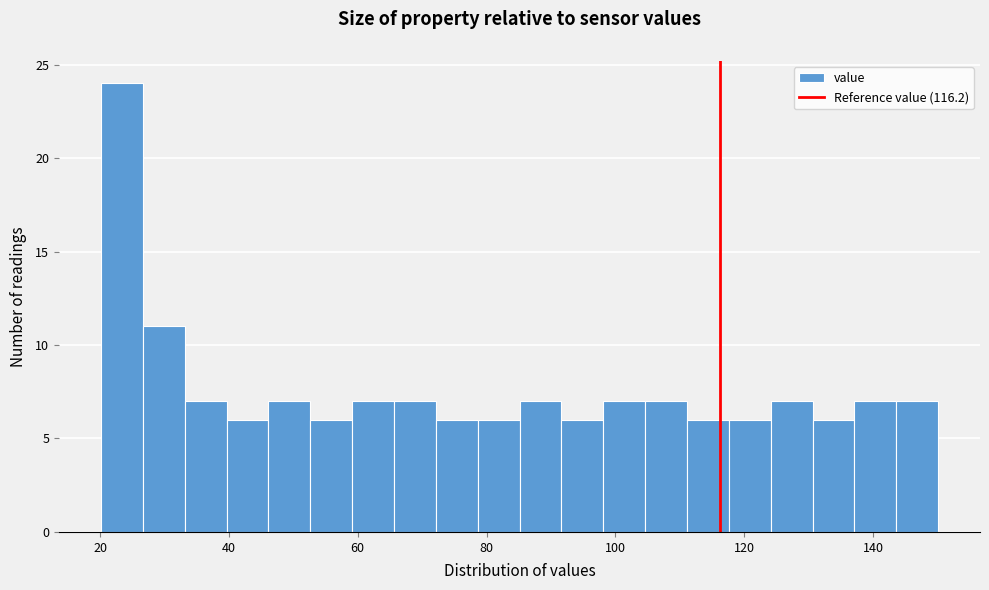

Around what value on the x-axis is the tallest bar? Give the approximate position of its centre, as read against the axis.

24